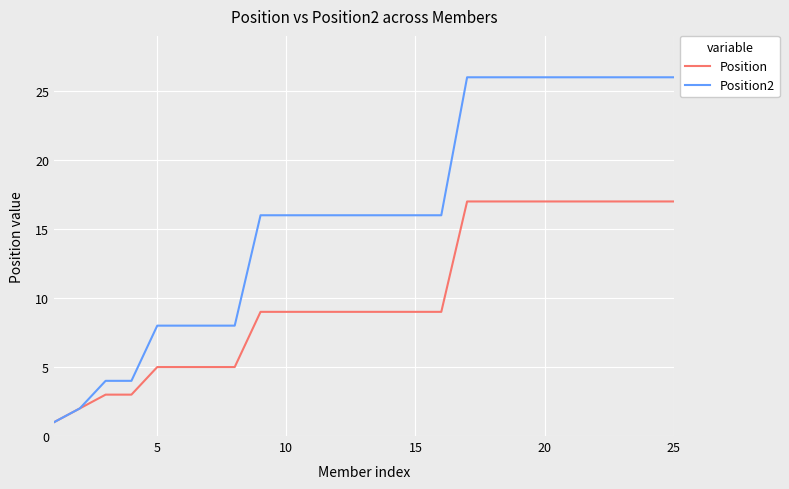

List the series in order of their peak value, lowest first.

Position, Position2